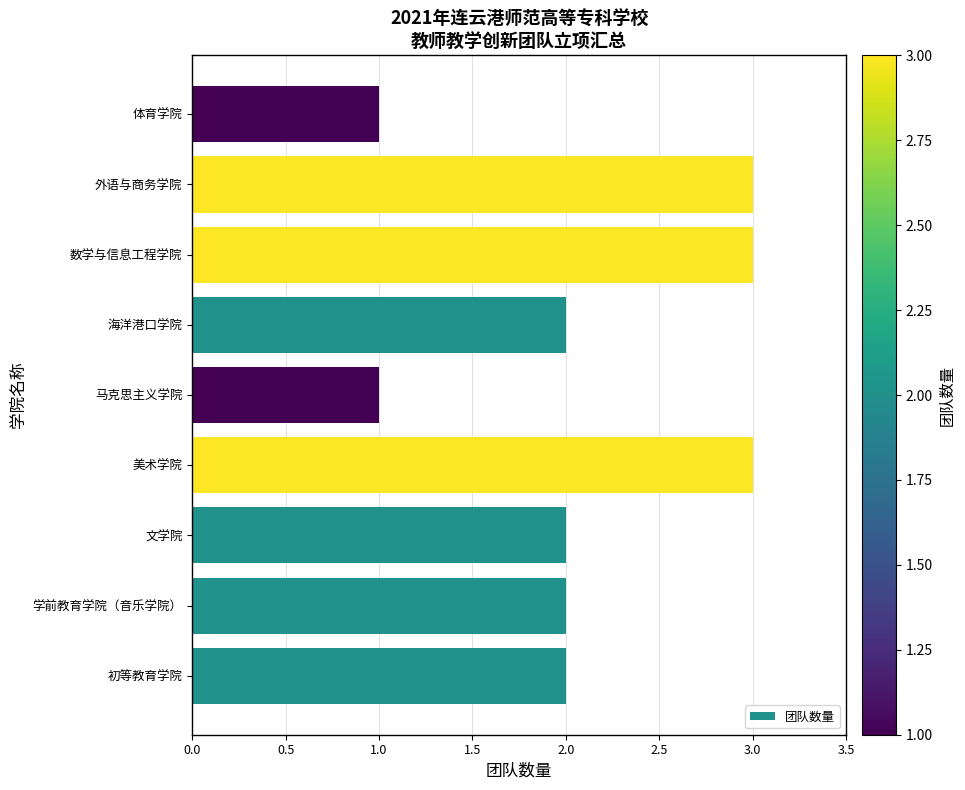

Approximately how many times larger is the value at 海洋港口学院 compared to 外语与商务学院?

0.7